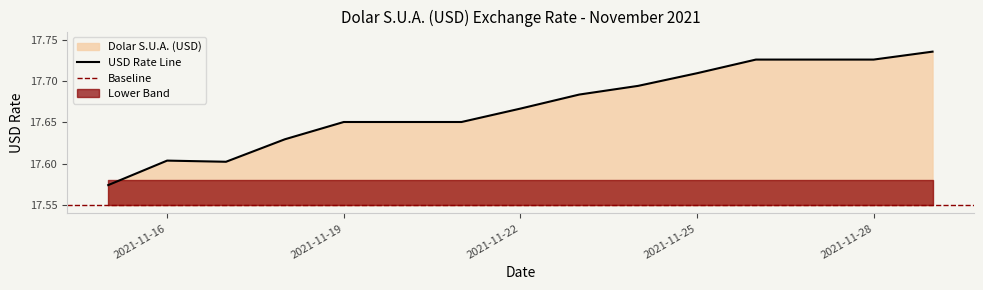

What is the difference between the maximum and minimum values?

0.2